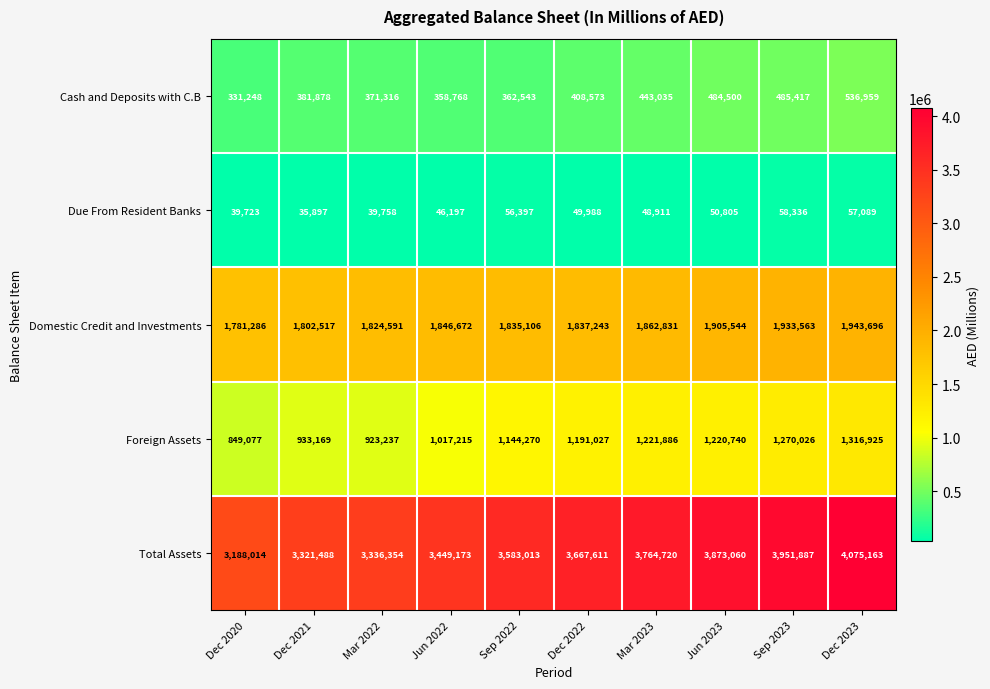

List the series in order of their peak value, lowest first.

Due From Resident Banks, Cash and Deposits with C.B, Foreign Assets, Domestic Credit and Investments, Total Assets